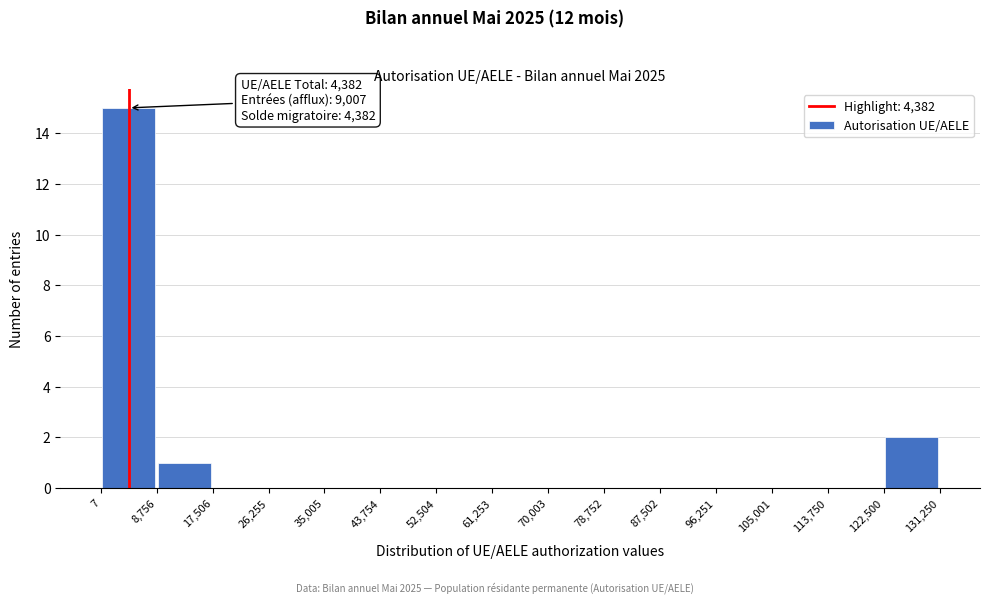

Over which range of the x-axis is the bar tallest?

7 to 8,756